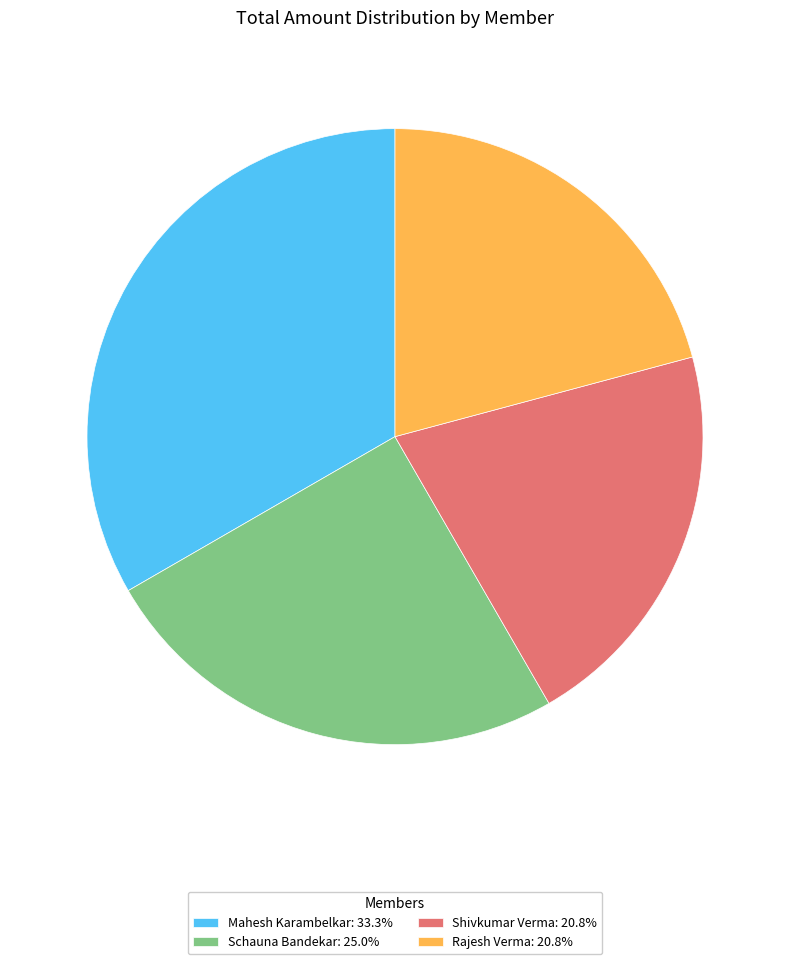

Is it true that Schauna Bandekar is 25% of the pie?

True